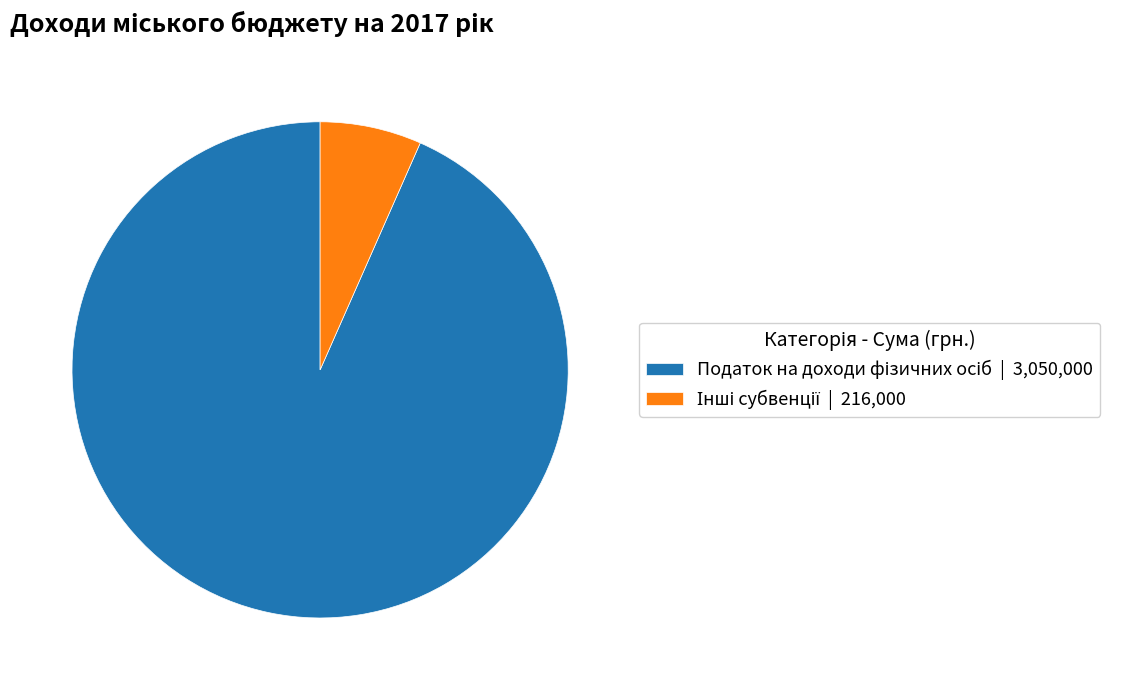

Is there any slice that represents more than half of the pie?

Yes